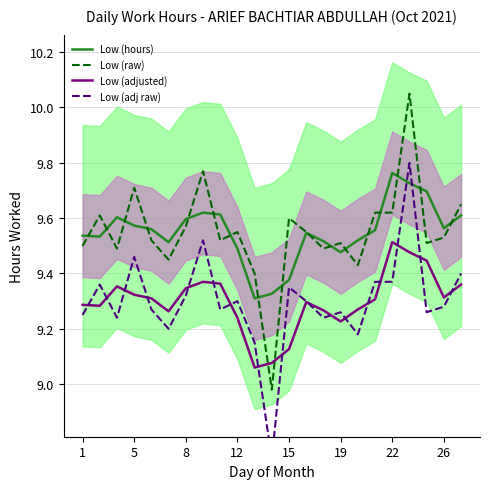

Is it true that Low (raw) equals 12.7 at 19?

False